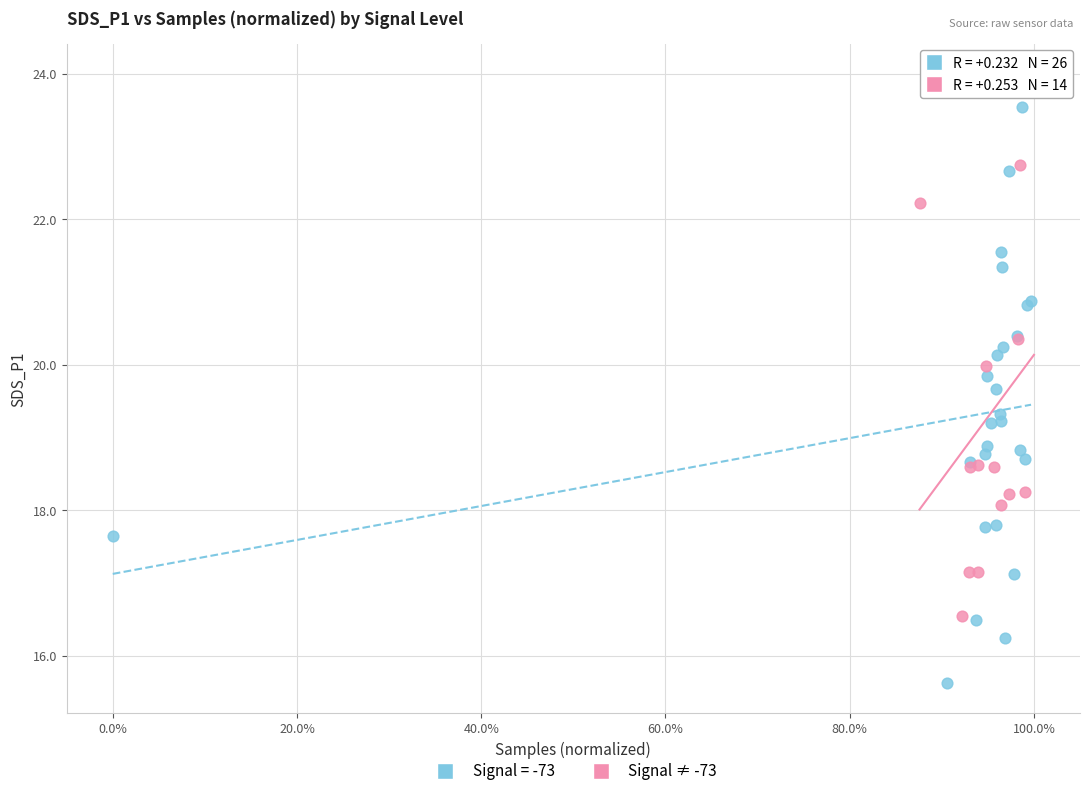

Which series contains the lowest Y value?

Signal = -73